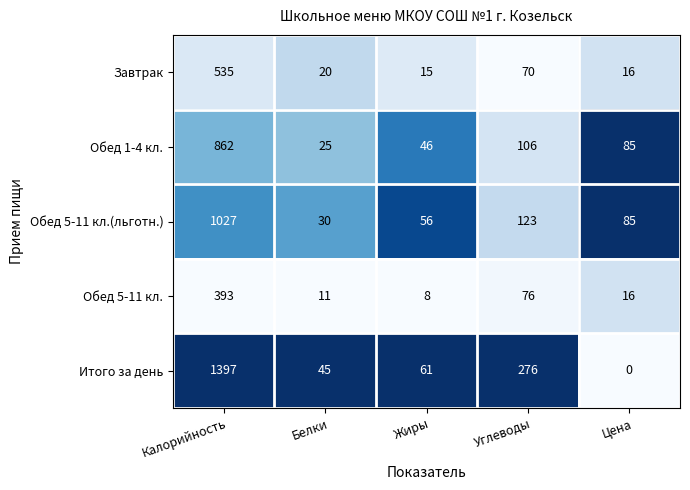

How many data points does each series have?

5